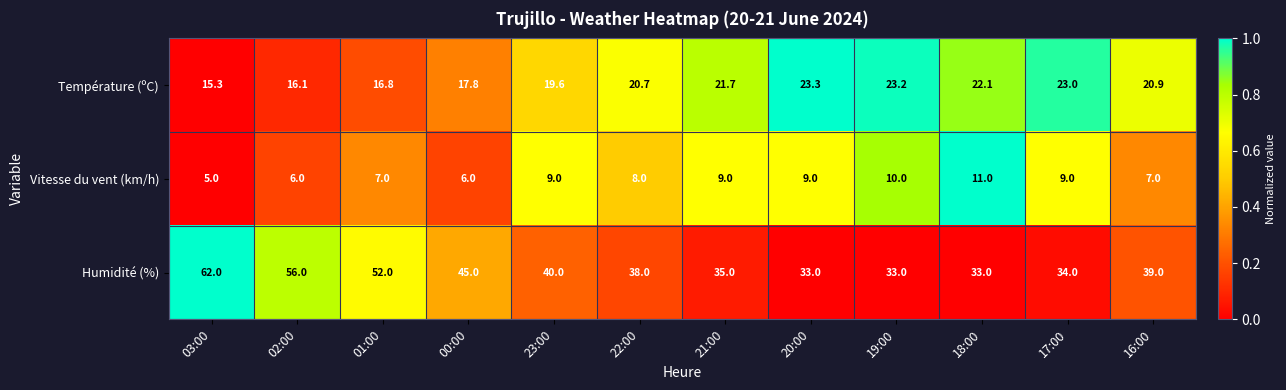

Which series has the largest total across all categories?

Humidité (%)